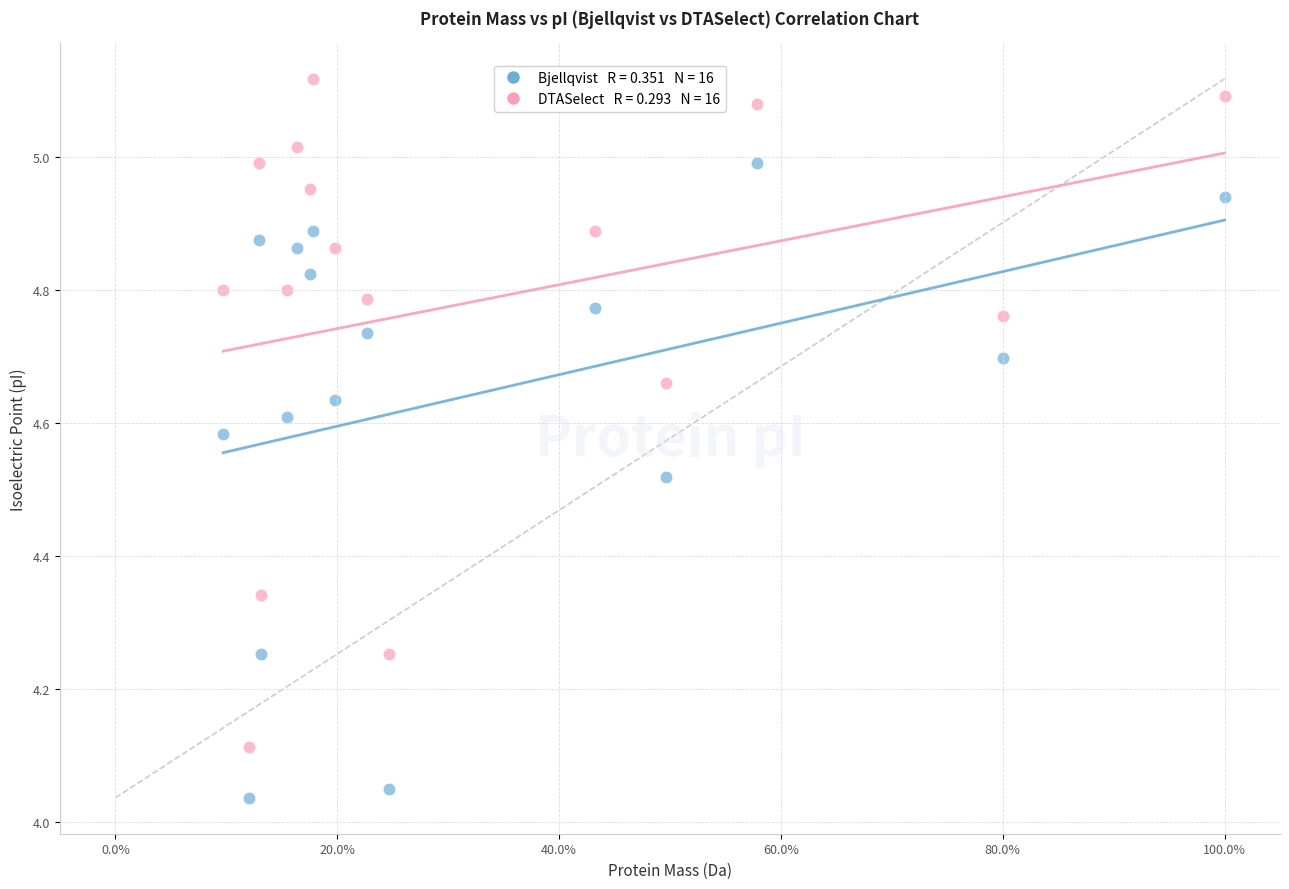

Across all data points, what is the range of Y values (max minus min)?

1.1